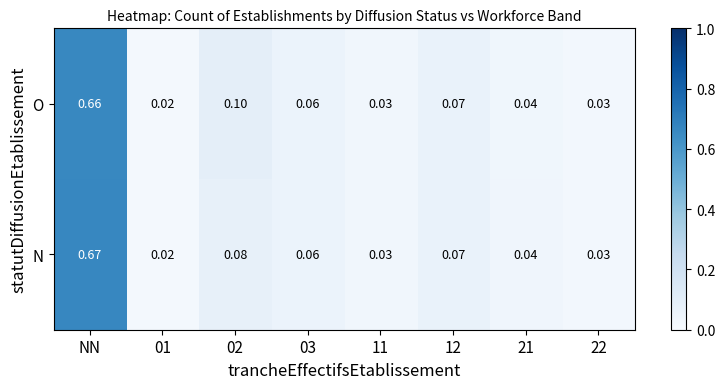

Between 02 and 11, which series saw the biggest shift?

O